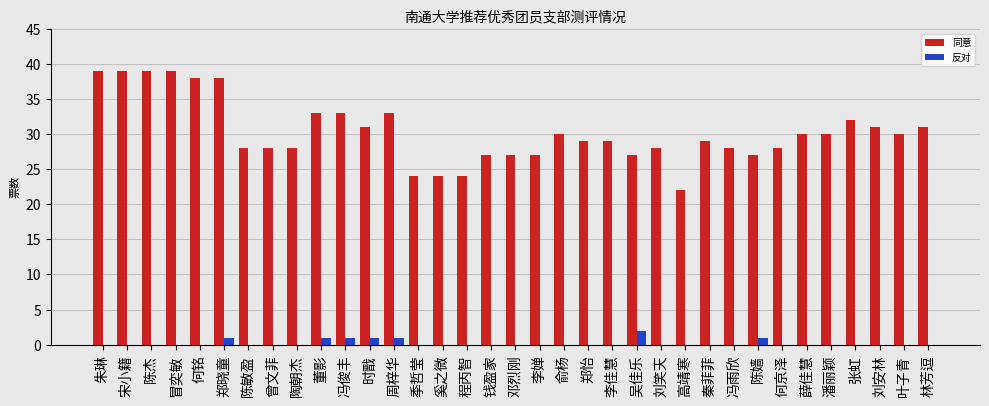

What is the difference between the 同意 values at 程丙智 and 时戬?

7